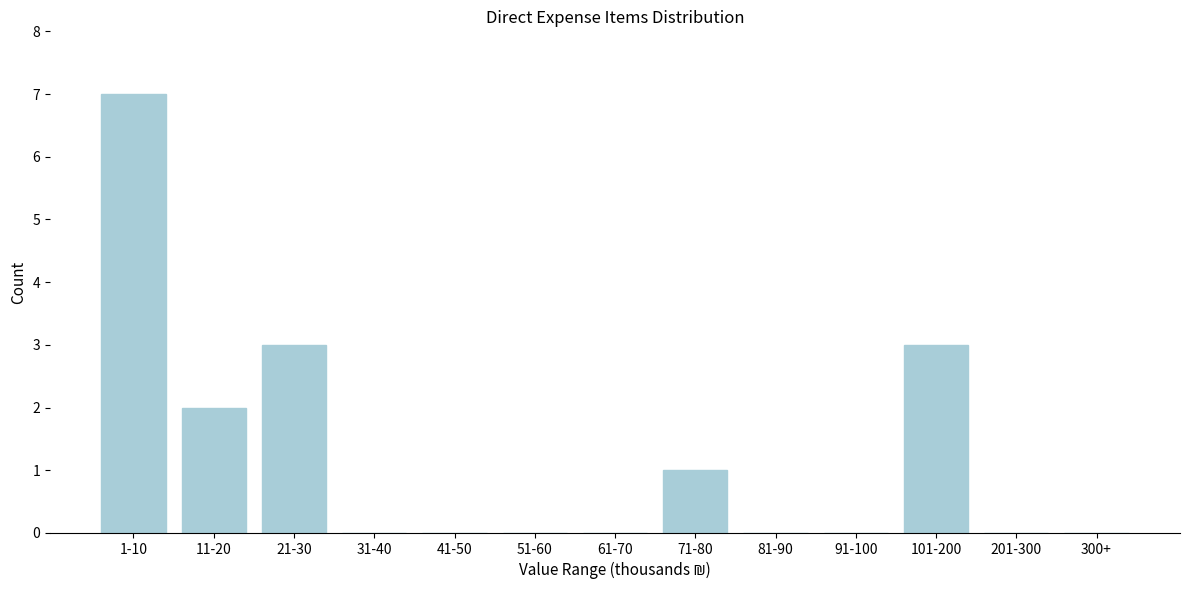

Reading right to left, list all the values displayed in this chart.

300+=0	201-300=0	101-200=3	91-100=0	81-90=0	71-80=1	61-70=0	51-60=0	41-50=0	31-40=0	21-30=3	11-20=2	1-10=7